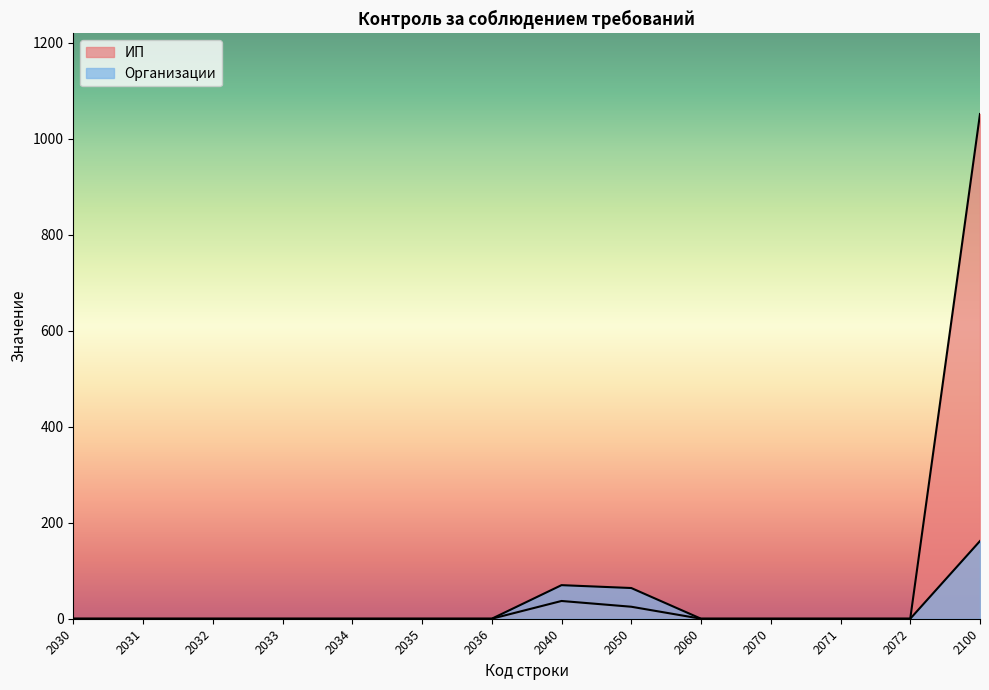

At which category does the chart reach its peak across all series?

2100